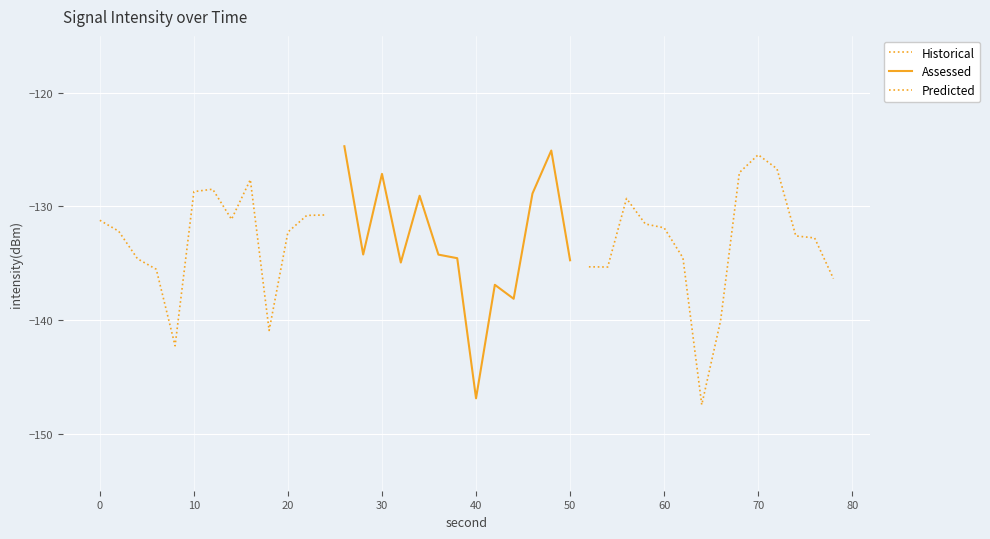

What is the value of the 10th point from the left?

-140.9